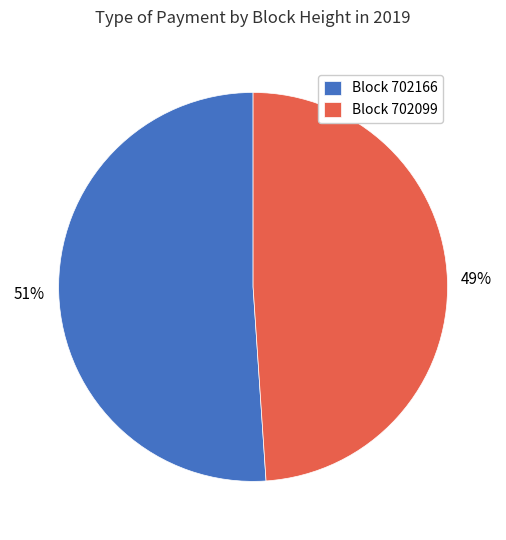

What is the majority slice?

Block 702166